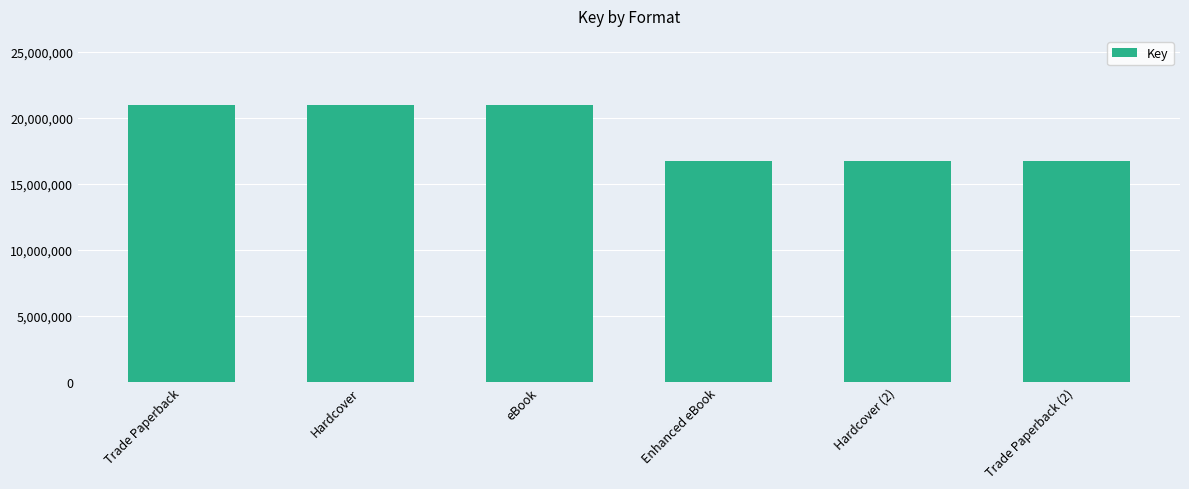

Which has a higher value, Hardcover or Trade Paperback (2)?

Hardcover